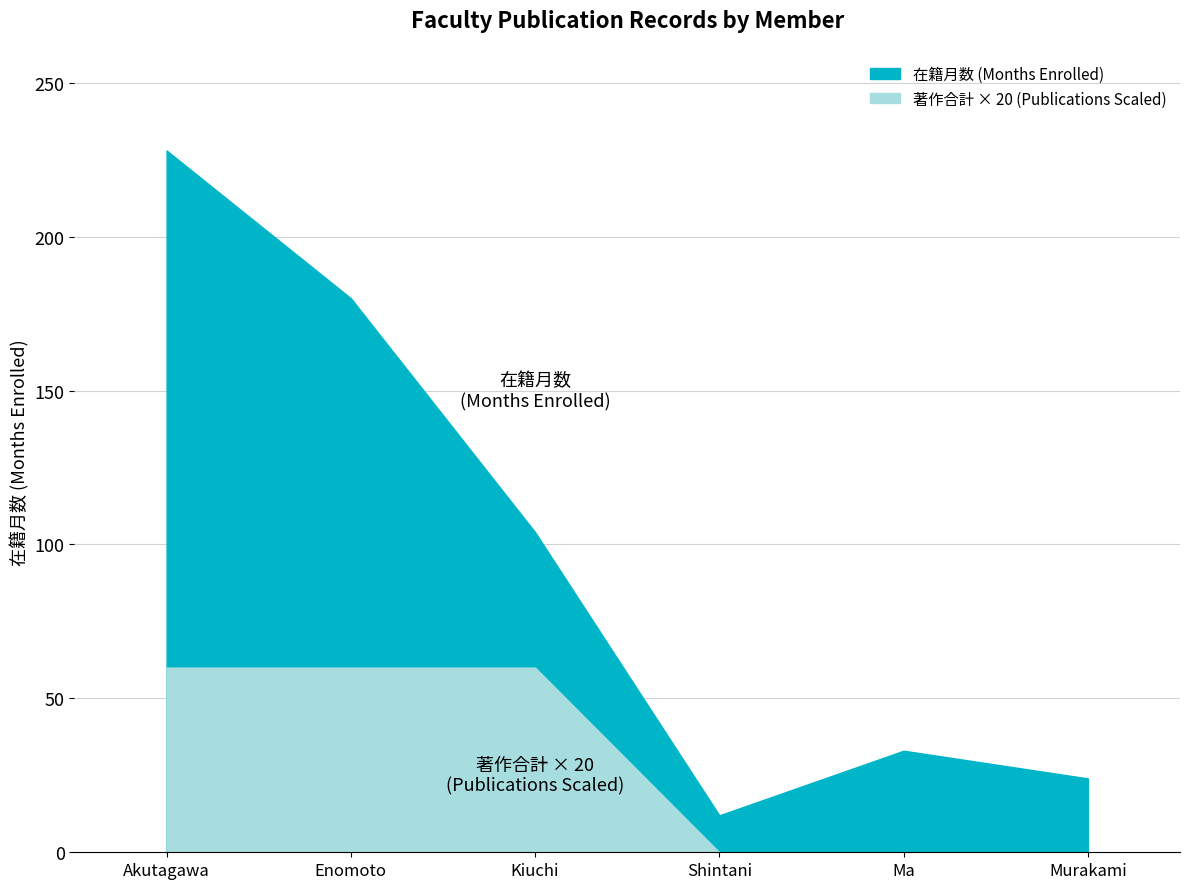

What are all the series names shown in the legend?

在籍月数, 著作合計